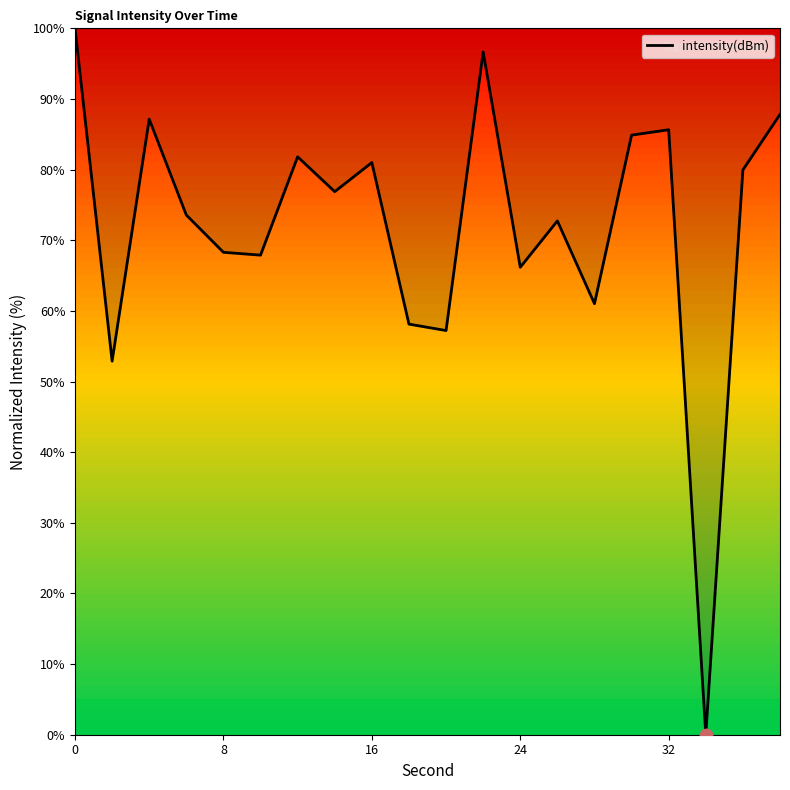

What is the greatest value displayed?

100.0